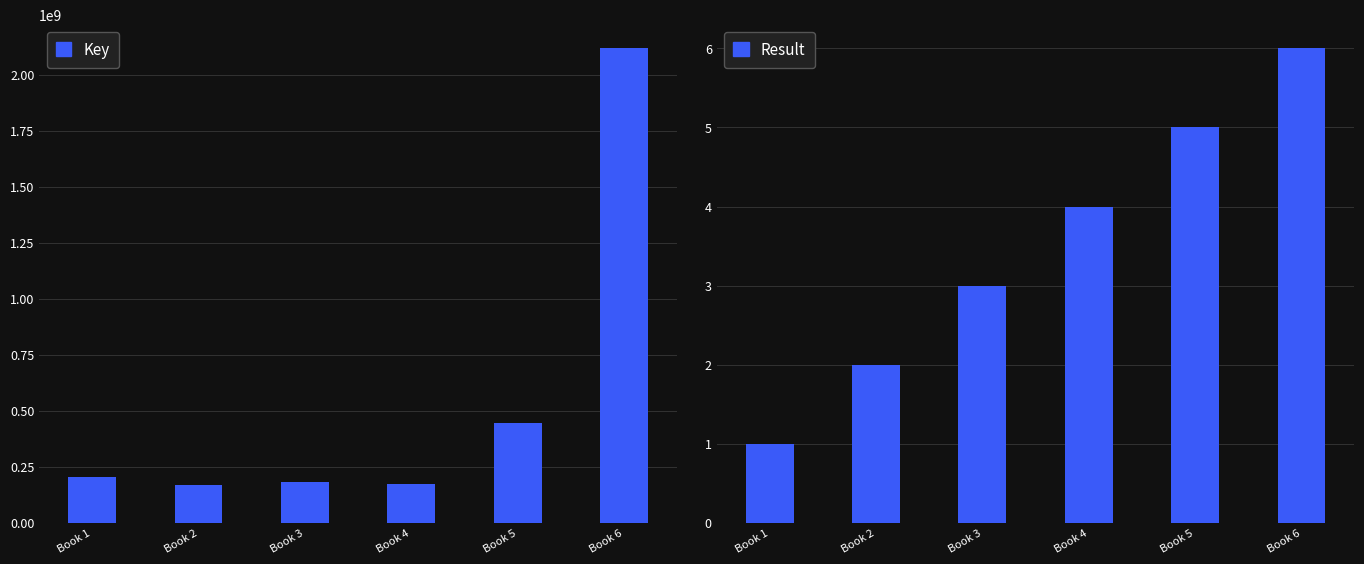

Reading left to right, extract all data points from this chart.

Key: 202532101	169056526	182621080	172974024	443974942	2117893626
Result: 1	2	3	4	5	6